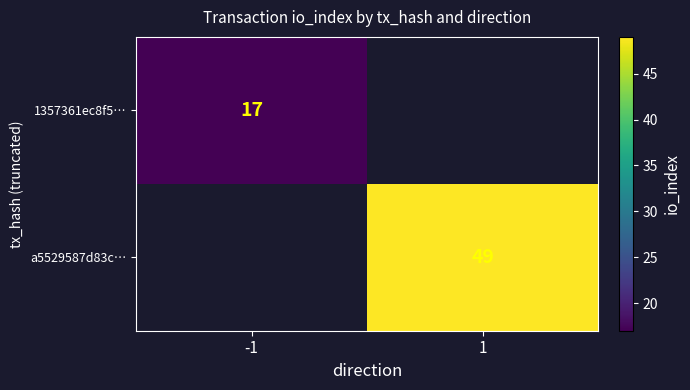

Is it true that a5529587d83c… equals 49 at 1?

True